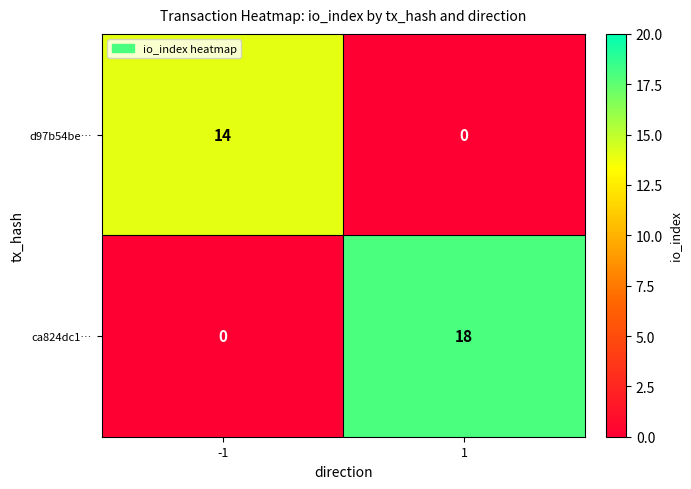

Reading left to right, transcribe all the data shown in this chart.

d97b54be…: 14	0
ca824dc1…: 0	18